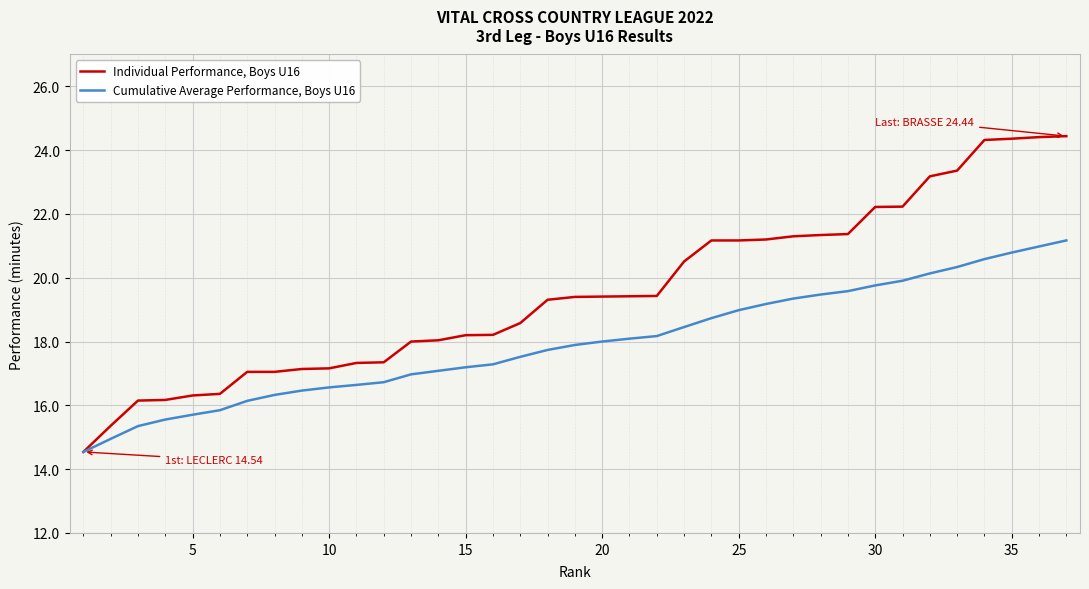

List the series in order of their overall mean, highest first.

Individual Performance, Boys U16, Cumulative Average Performance, Boys U16